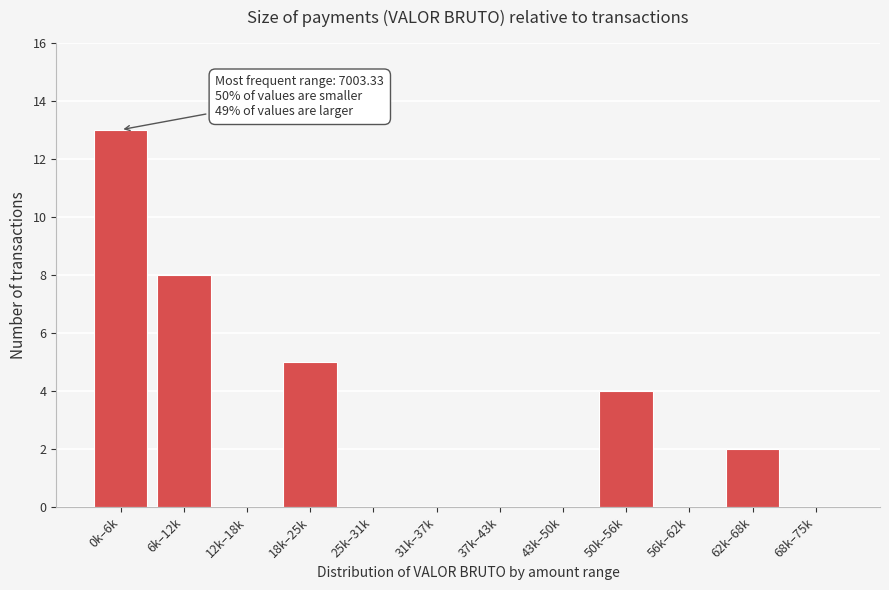

Reading right to left, what are all the values shown in this chart?

68k–75k=0	62k–68k=2	56k–62k=0	50k–56k=4	43k–50k=0	37k–43k=0	31k–37k=0	25k–31k=0	18k–25k=5	12k–18k=0	6k–12k=8	0k–6k=13